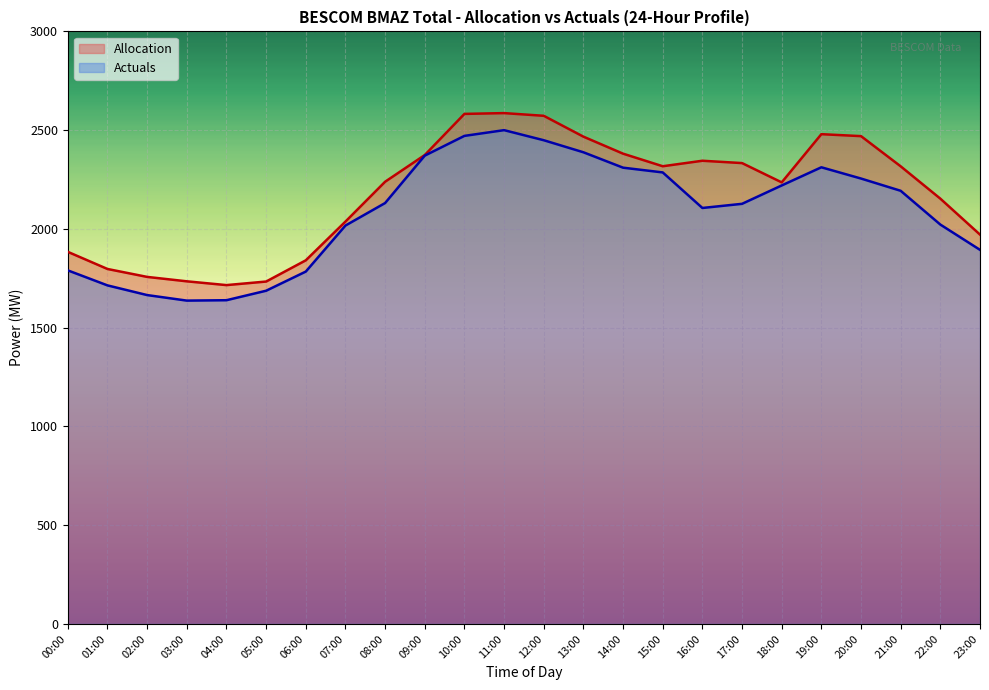

What is the total value across all series at 00:00?

3673.8